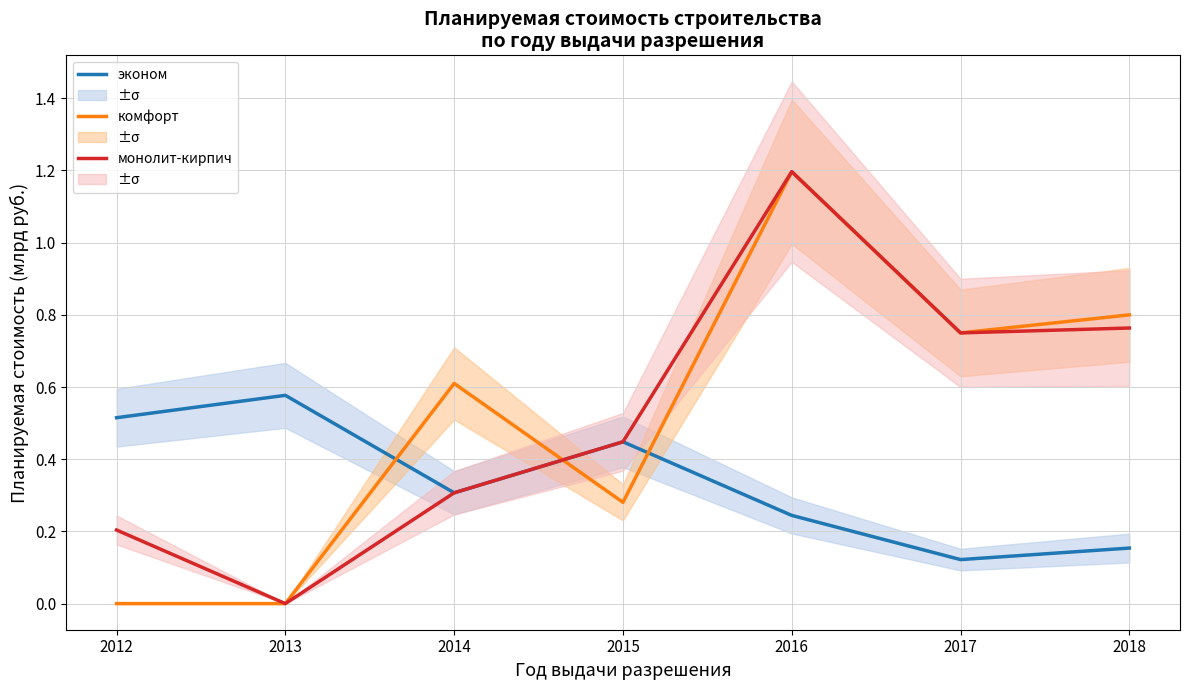

Is it true that монолит-кирпич equals 0.2 at 2012?

True